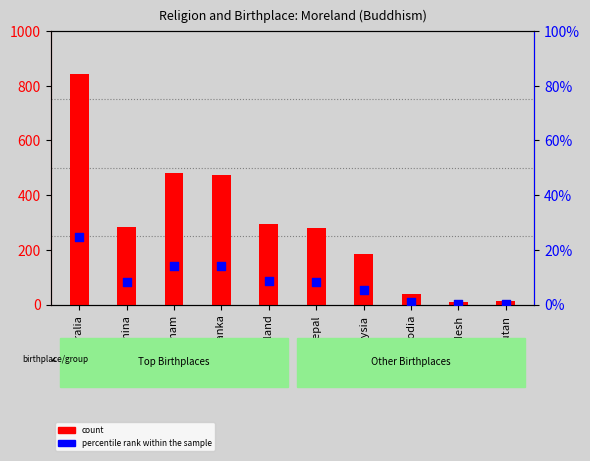

Is the value of count at Thailand greater than the value of percentile rank within the sample at Bangladesh?

Yes